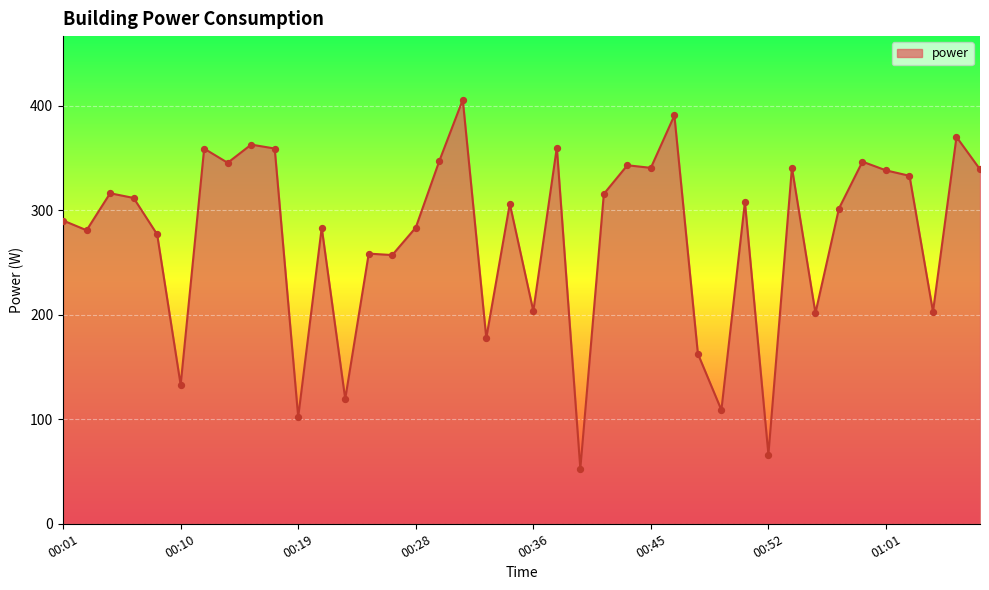

What is the difference between the maximum and minimum values?

353.0